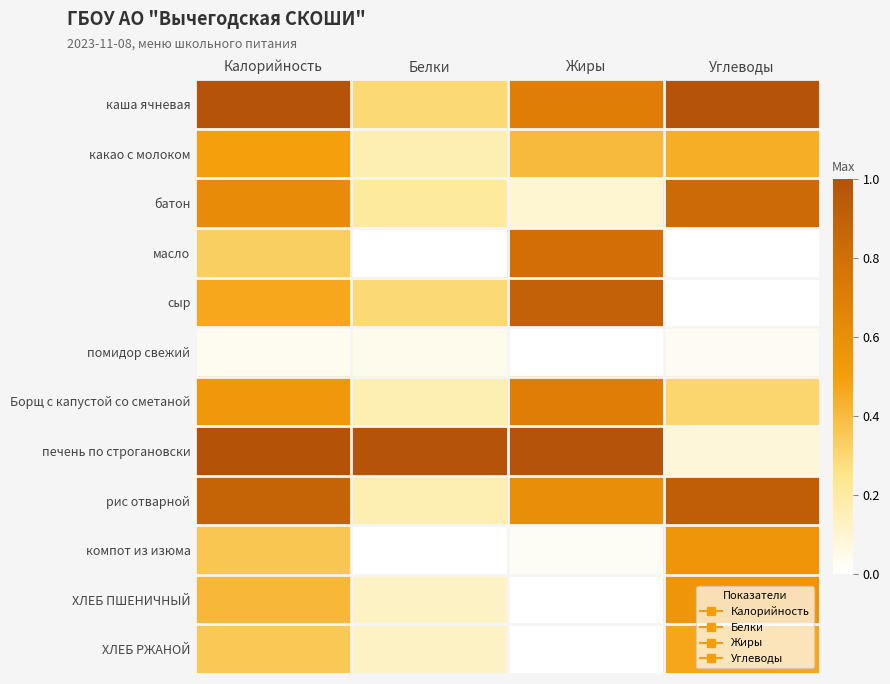

Reading left to right, transcribe all the data shown in this chart.

каша ячневая: Калорийность=1.0	Белки=0.3	Жиры=0.7	Углеводы=1.0
какао с молоком: Калорийность=0.5	Белки=0.2	Жиры=0.4	Углеводы=0.4
батон: Калорийность=0.6	Белки=0.2	Жиры=0.1	Углеводы=0.8
масло: Калорийность=0.3	Белки=0.0	Жиры=0.8	Углеводы=0.0
сыр: Калорийность=0.5	Белки=0.3	Жиры=0.9	Углеводы=0.0
помидор свежий: Калорийность=0.0	Белки=0.0	Жиры=0.0	Углеводы=0.0
Борщ с капустой со сметаной: Калорийность=0.5	Белки=0.2	Жиры=0.7	Углеводы=0.3
печень по строгановски: Калорийность=1.0	Белки=1.0	Жиры=1.0	Углеводы=0.1
рис отварной: Калорийность=0.9	Белки=0.2	Жиры=0.6	Углеводы=0.9
компот из изюма: Калорийность=0.4	Белки=0.0	Жиры=0.0	Углеводы=0.6
ХЛЕБ ПШЕНИЧНЫЙ: Калорийность=0.4	Белки=0.1	Жиры=0.0	Углеводы=0.6
ХЛЕБ РЖАНОЙ: Калорийность=0.4	Белки=0.1	Жиры=0.0	Углеводы=0.5